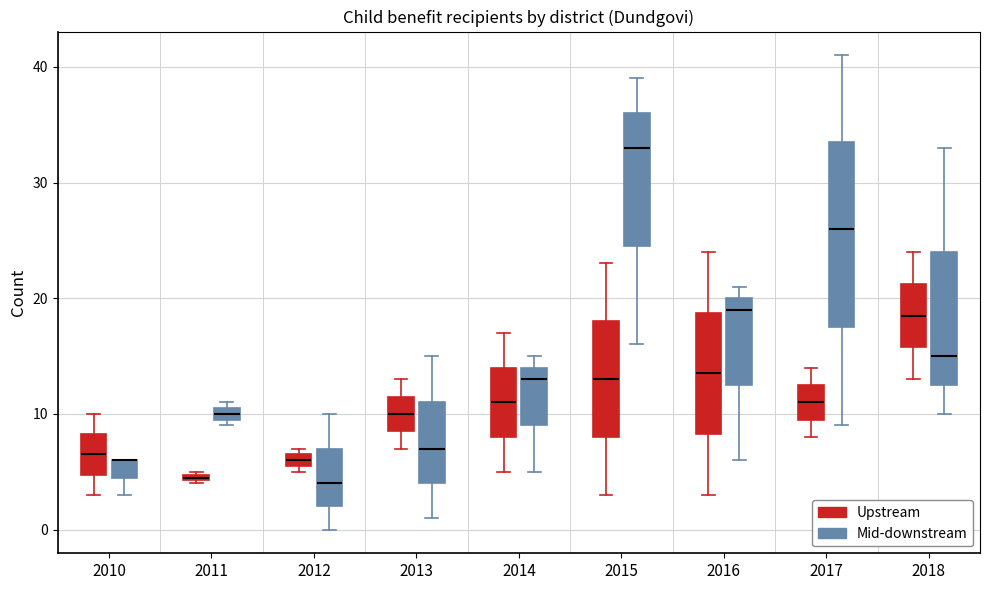

Where does the median line of the box for 2016 (Upstream) sit on the y-axis? The values are not printed on the chart, so give them approximately, as read against the axis.

14